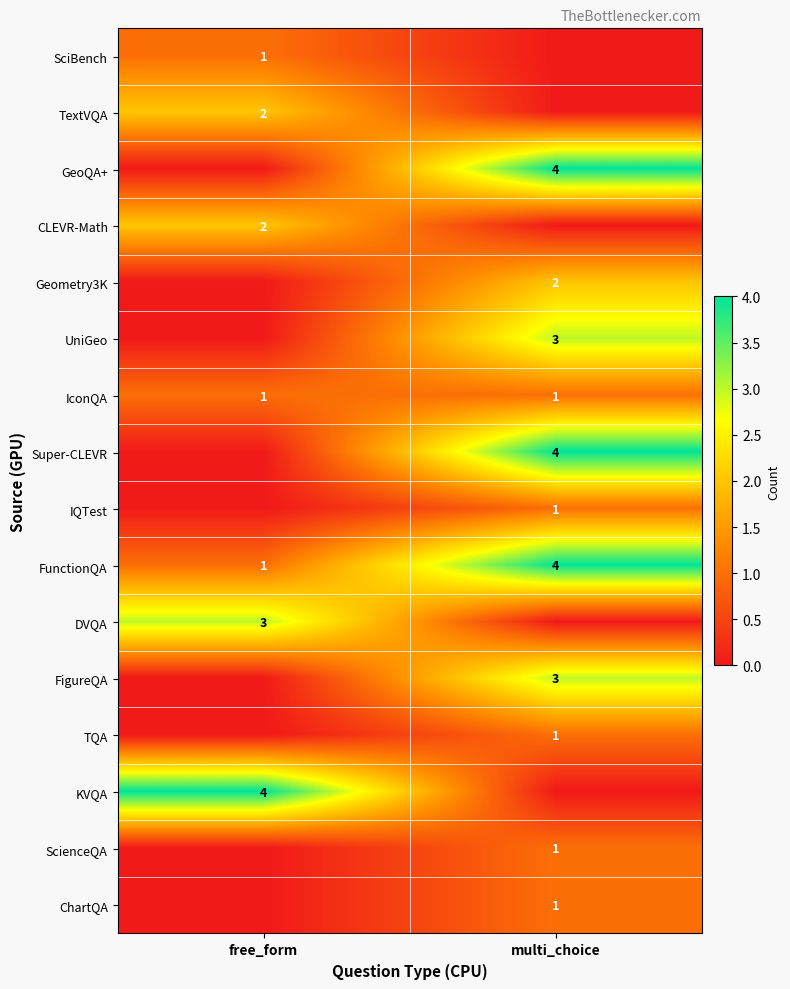

What is the difference between the highest and lowest values at multi_choice?

4